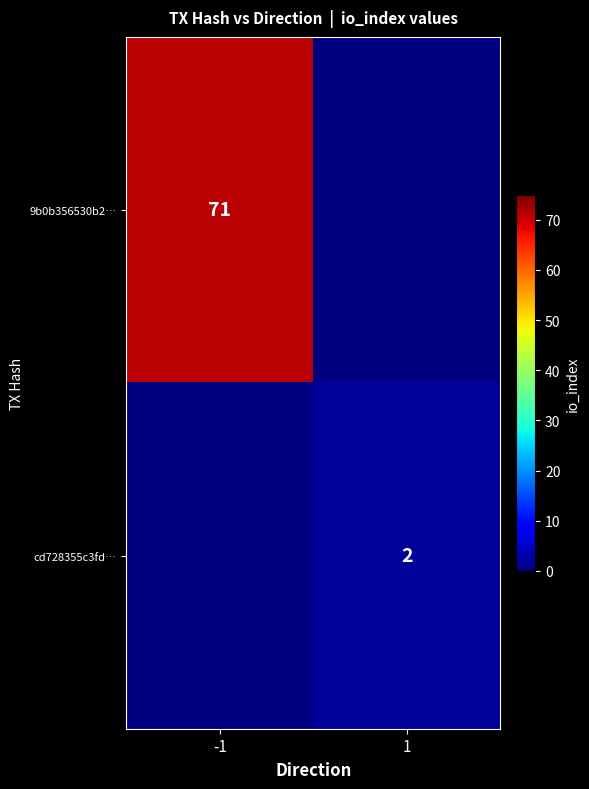

Is it true that 9b0b356530b2… equals 71 at -1?

True